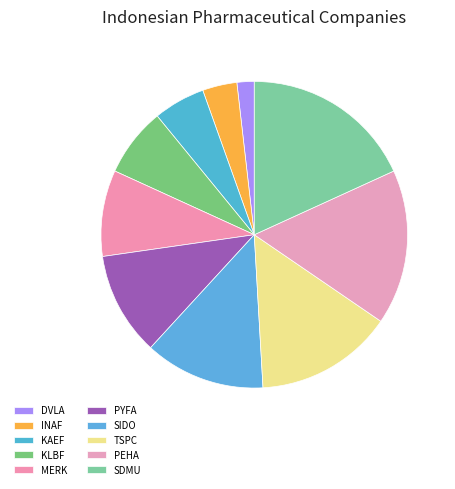

What percentage is the SDMU slice, to the nearest percent?

18%